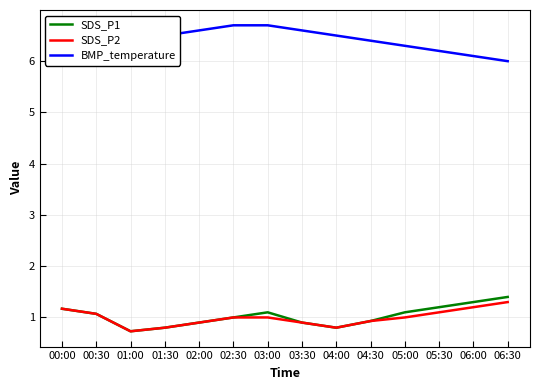

What are all the series names shown in the legend?

SDS_P1, SDS_P2, BMP_temperature